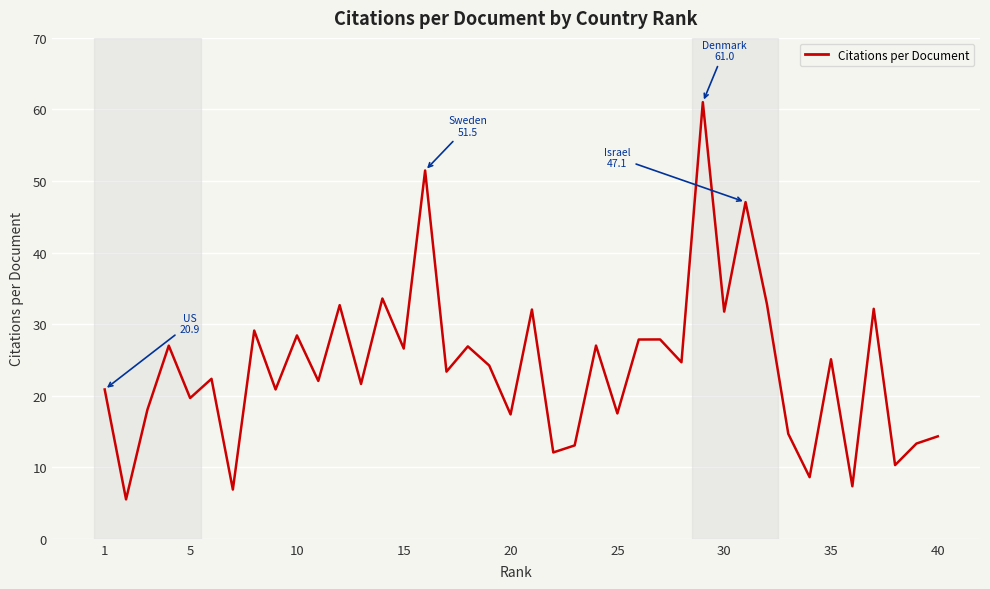

What is the minimum value shown in the chart?

5.5